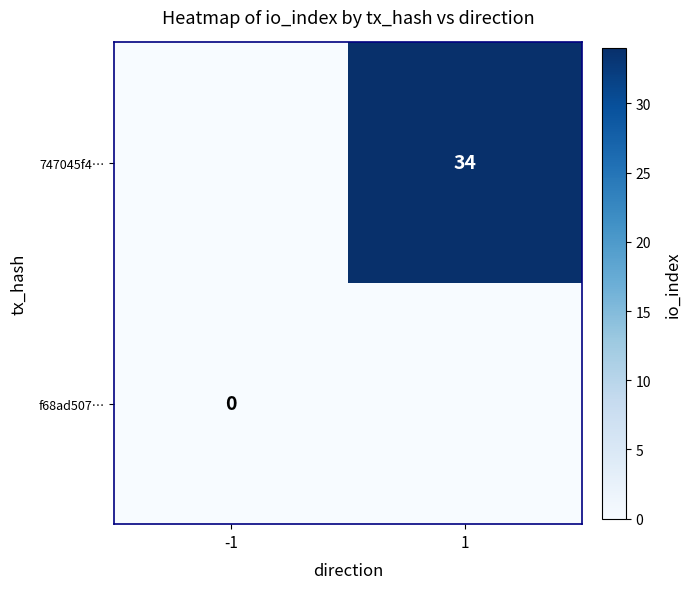

List the series in order of their peak value, highest first.

747045f4…, f68ad507…